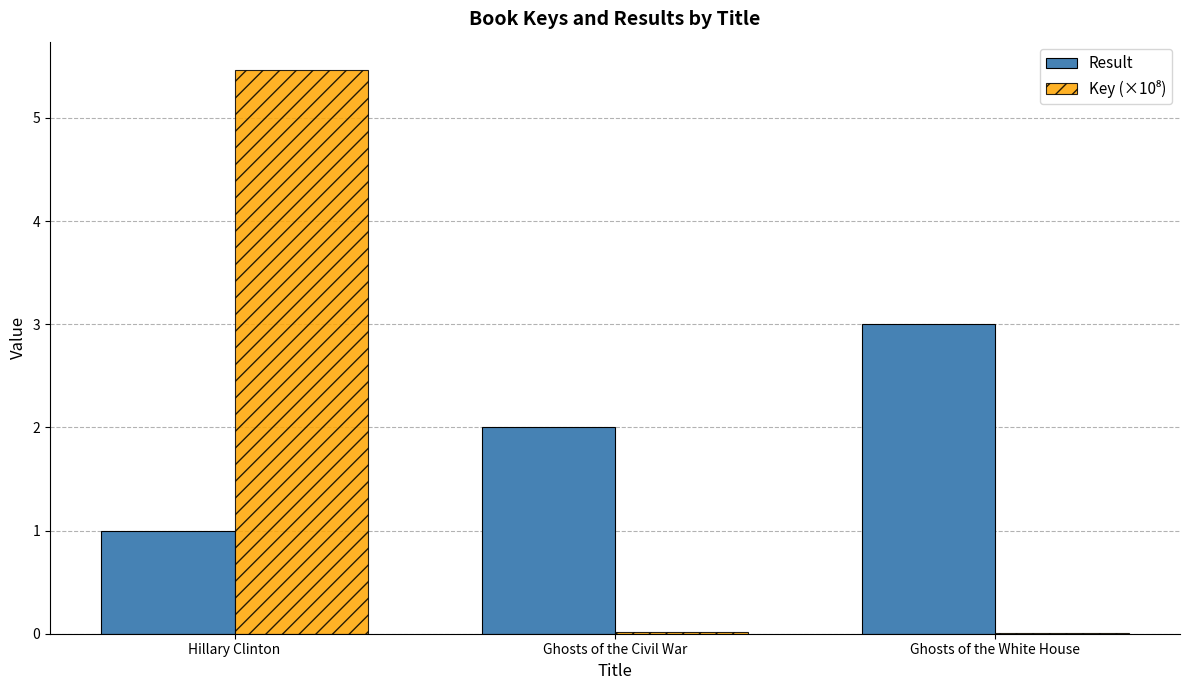

What is the sum of all Result values?

6.0